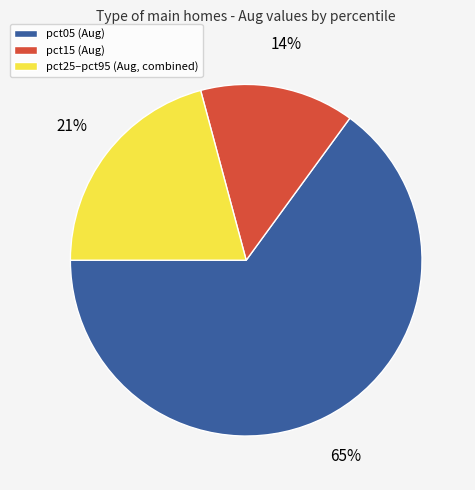

Is there a majority slice in this chart?

Yes